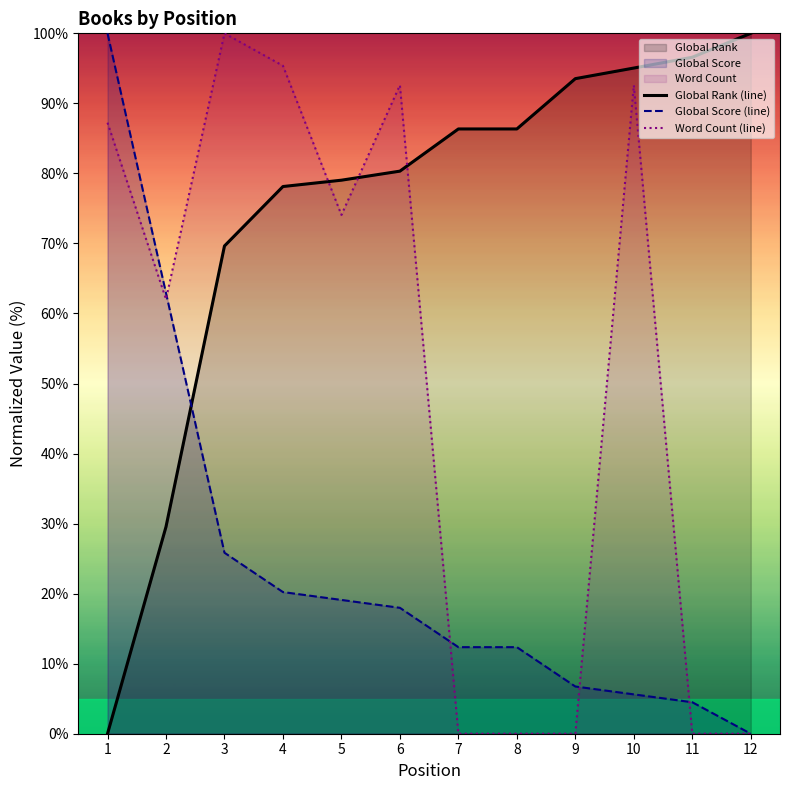

What is the value of the Global Score (line) point at the 9th from the left?

6.7